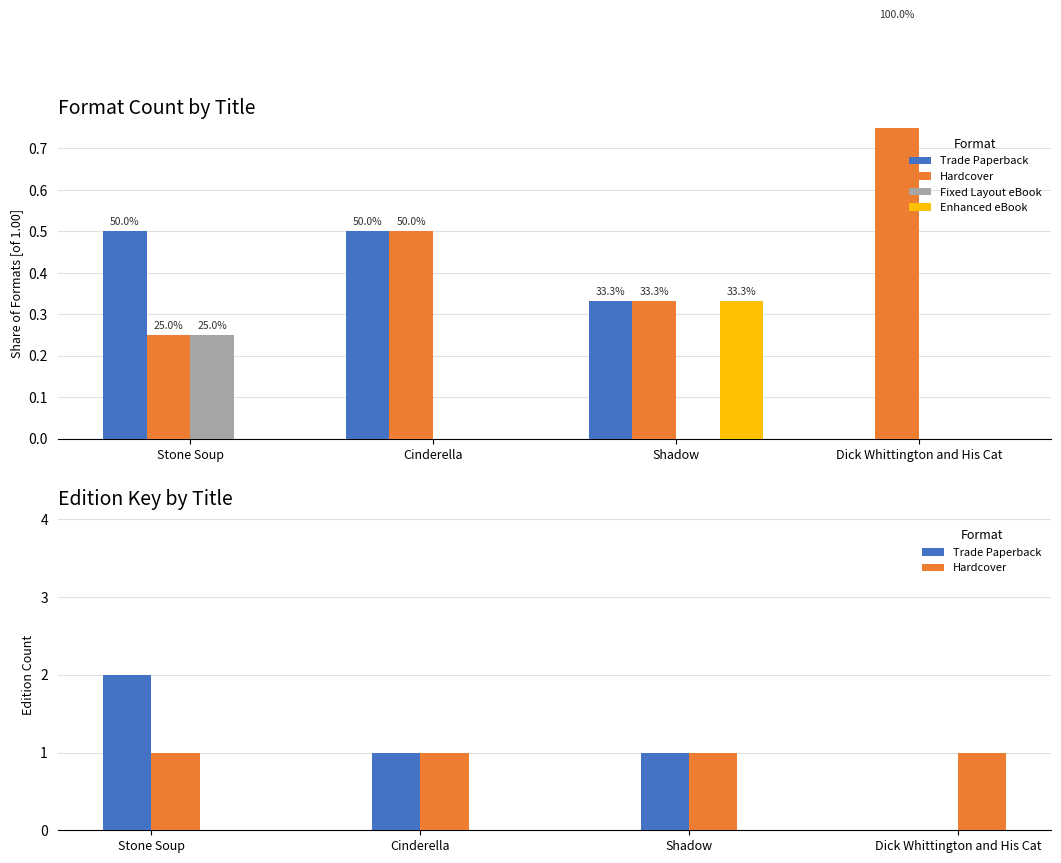

What is the label of the 1st bar from the right?

Dick Whittington and His Cat